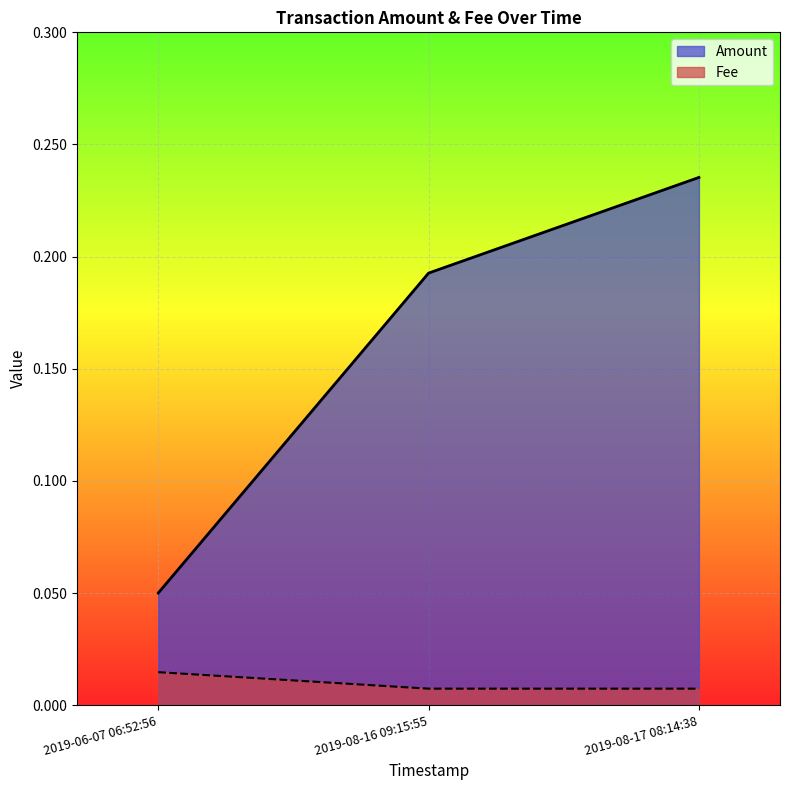

Reading left to right, what are all the values shown in this chart?

Amount: 2019-08-17 08:14:38=0.2	2019-08-16 09:15:55=0.2	2019-06-07 06:52:56=0.1
Fee: 2019-08-17 08:14:38=0.0	2019-08-16 09:15:55=0.0	2019-06-07 06:52:56=0.0